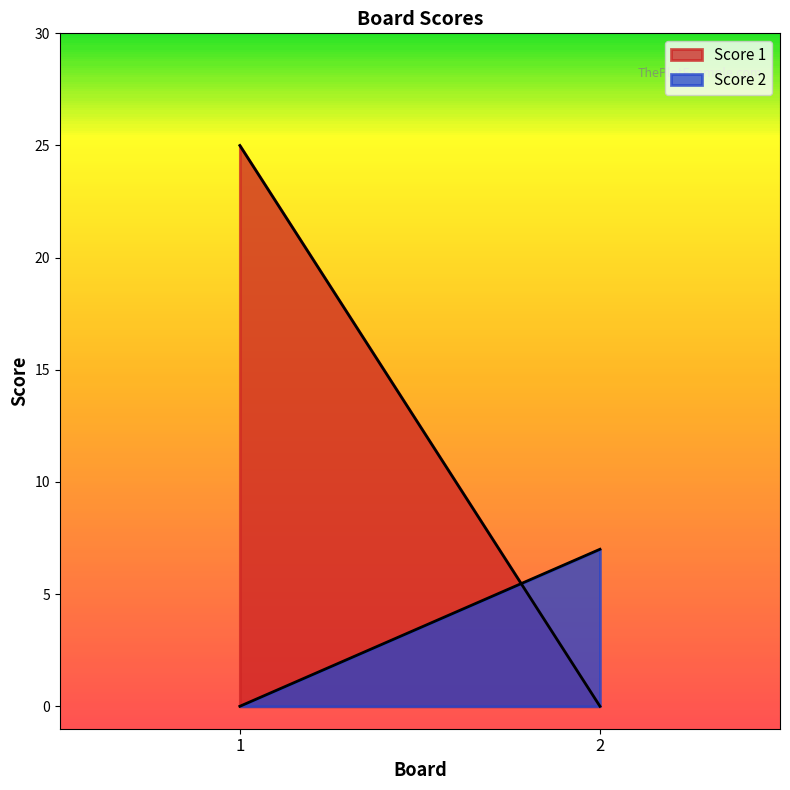

List the series in order of their overall mean, lowest first.

Score 2, Score 1